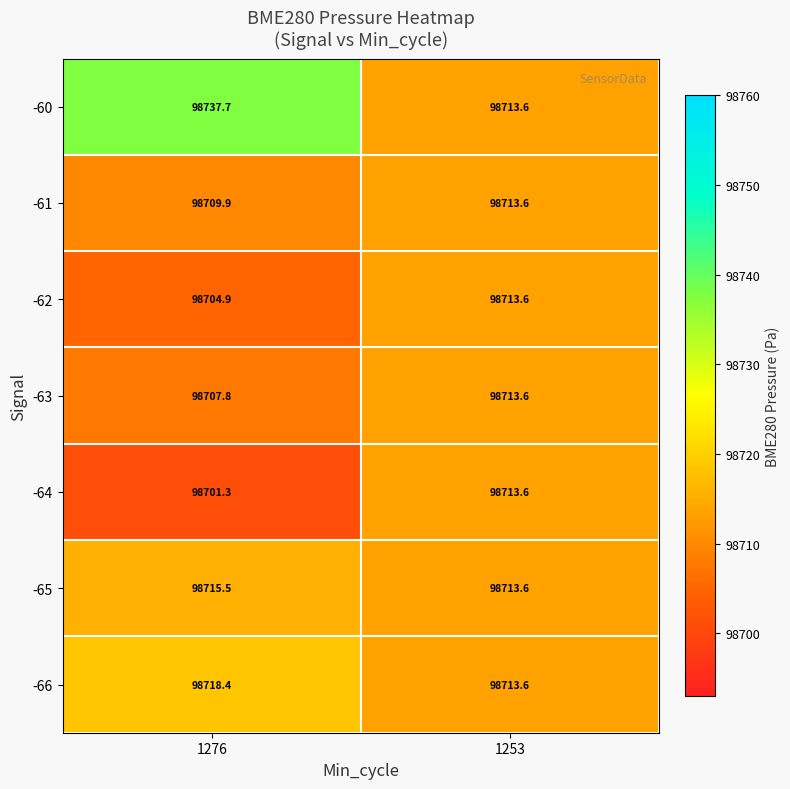

At how many categories does at least one series exceed 98719?

1